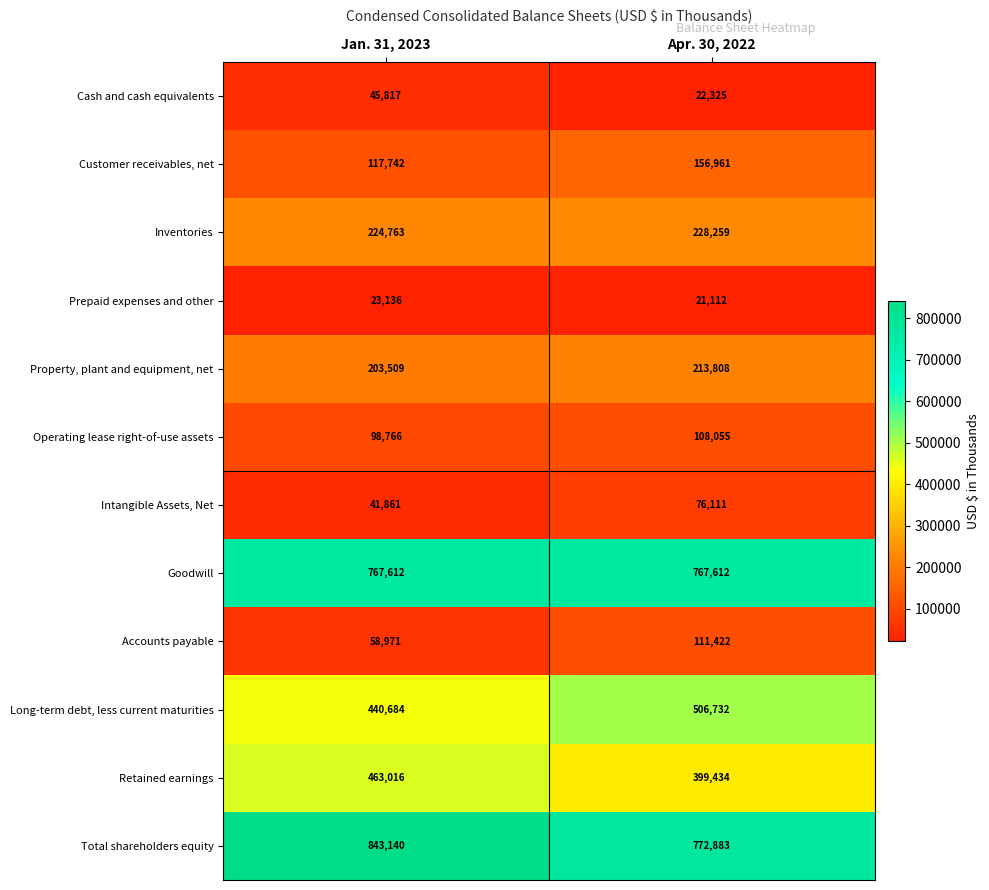

How many distinct data groups are displayed?

12